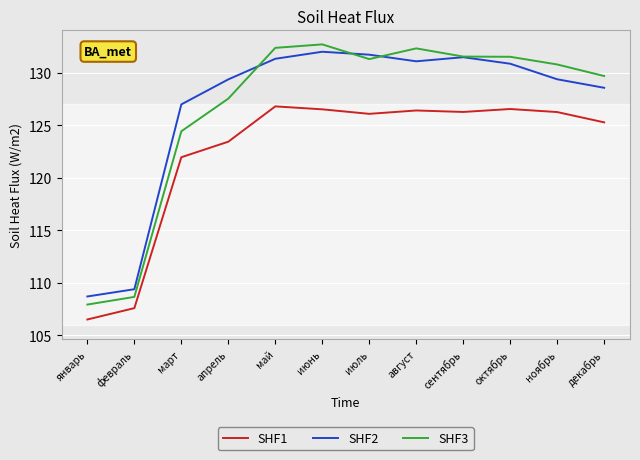

At which category is the sum across all series the highest?

июнь